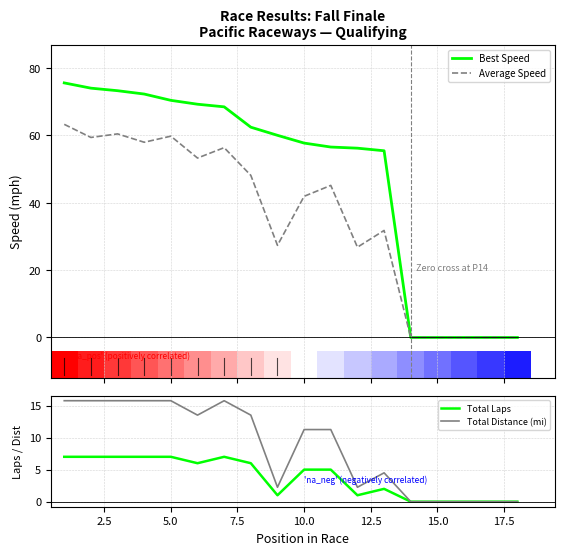

How many distinct data groups are displayed?

4